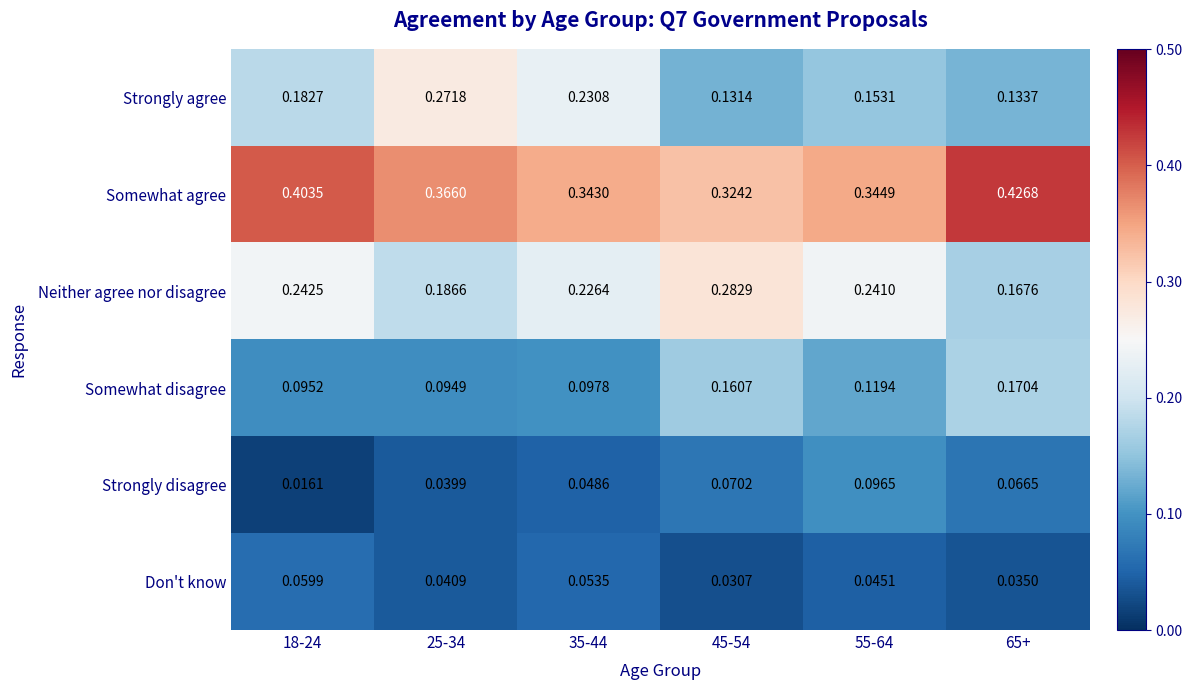

Rank the series at 25-34 from highest to lowest value.

Somewhat agree, Strongly agree, Neither agree nor disagree, Somewhat disagree, Don't know, Strongly disagree